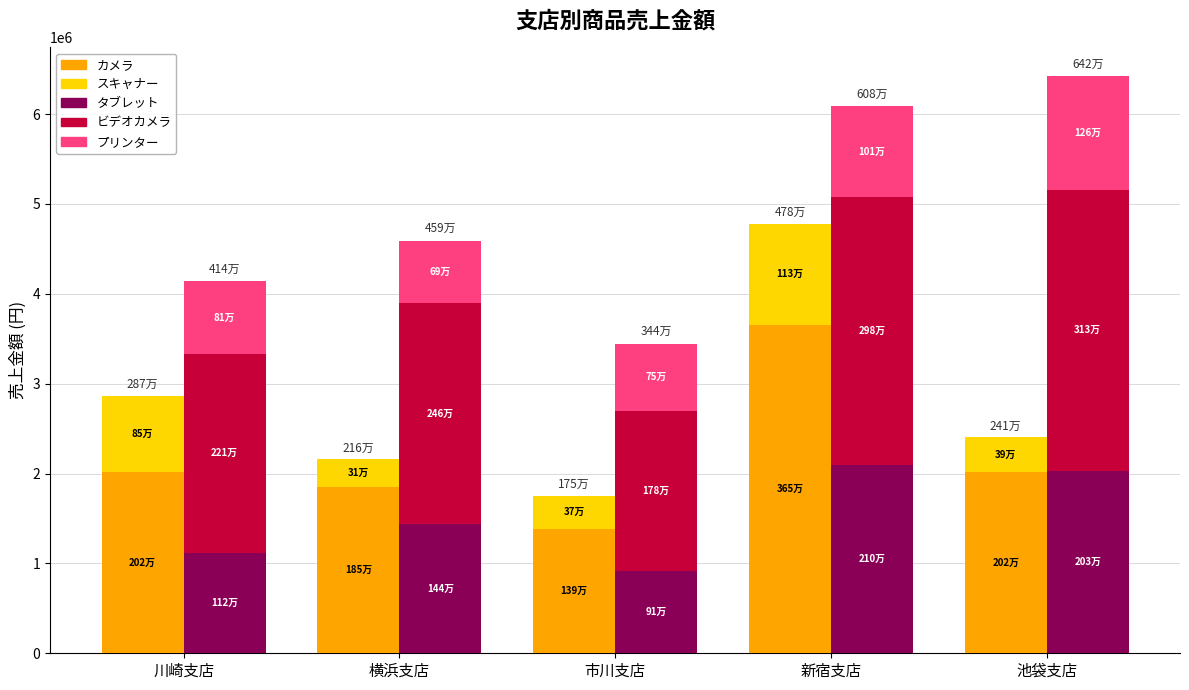

What is the value of the タブレット bar at the 3rd from the left?

910000